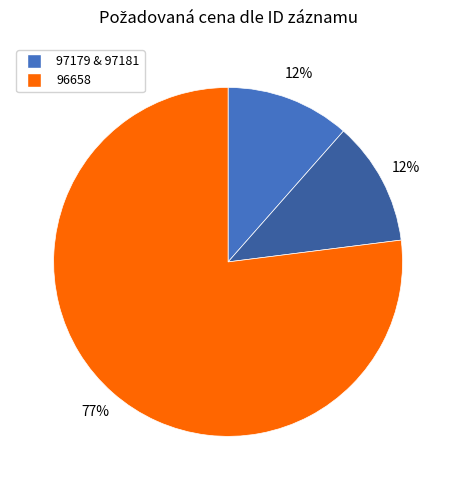

Does any single category account for the majority?

Yes